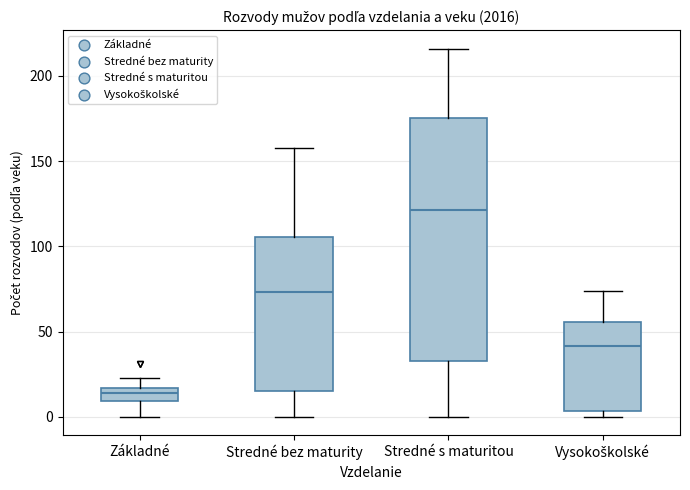

Where is the lower edge of the box for Stredné s maturitou on the y-axis? The values are not printed on the chart, so give them approximately, as read against the axis.

35